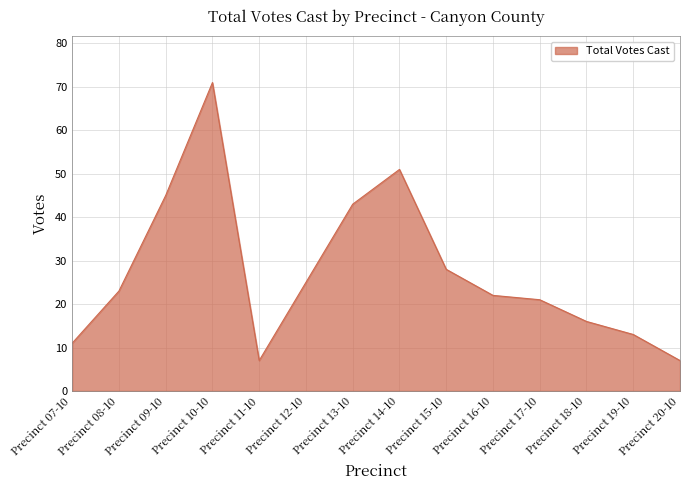

Between Precinct 13-10 and Precinct 16-10, which is larger?

Precinct 13-10